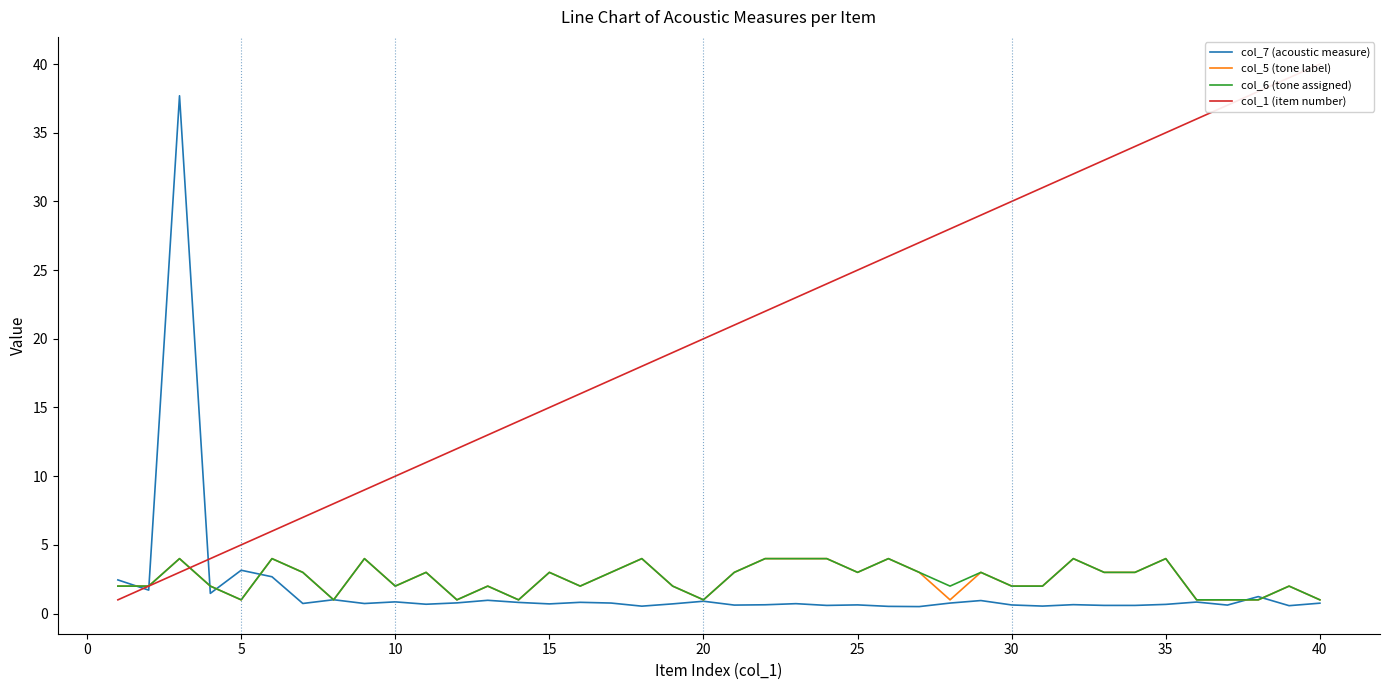

What is the maximum value for col_7 (acoustic measure)?

37.7